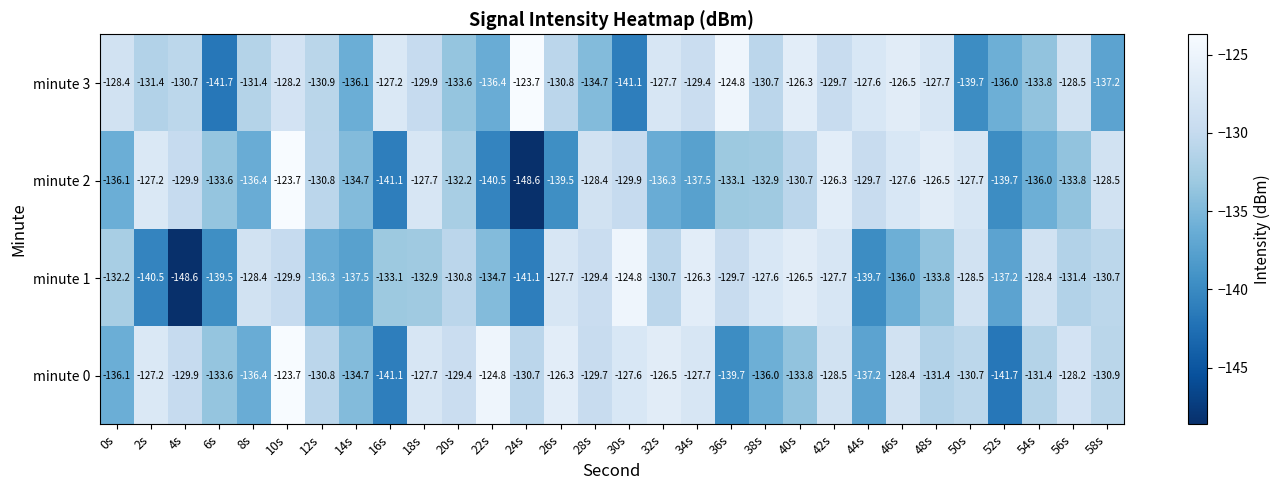

Between 4s and 46s, which series saw the biggest shift?

minute 1